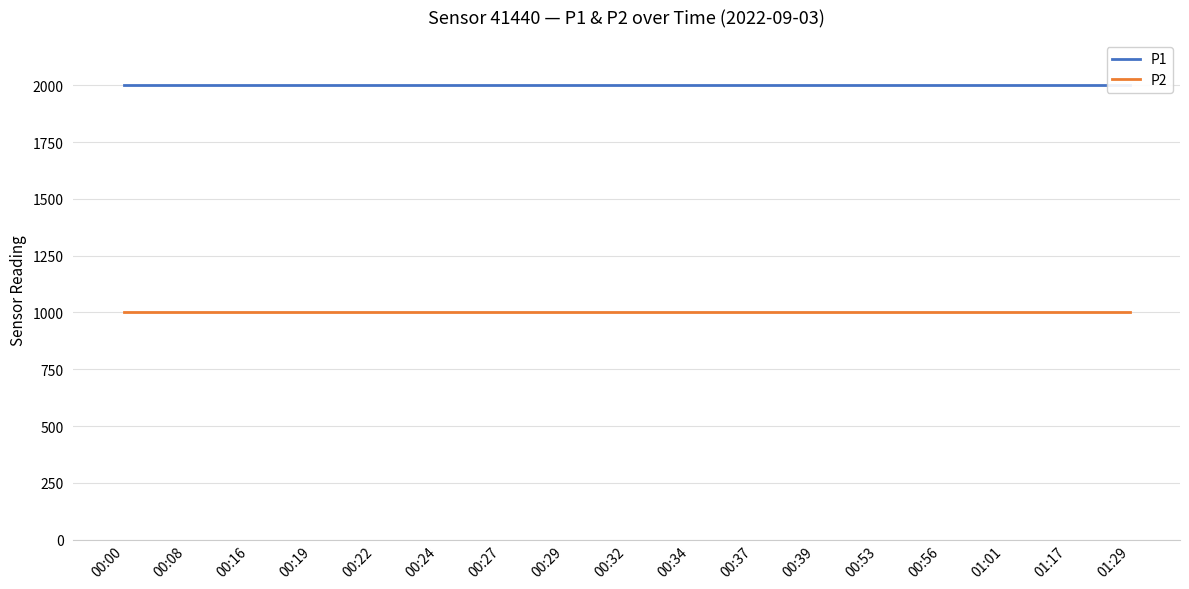

The value of P1 at 00:29 is 1999.9. True or false?

True